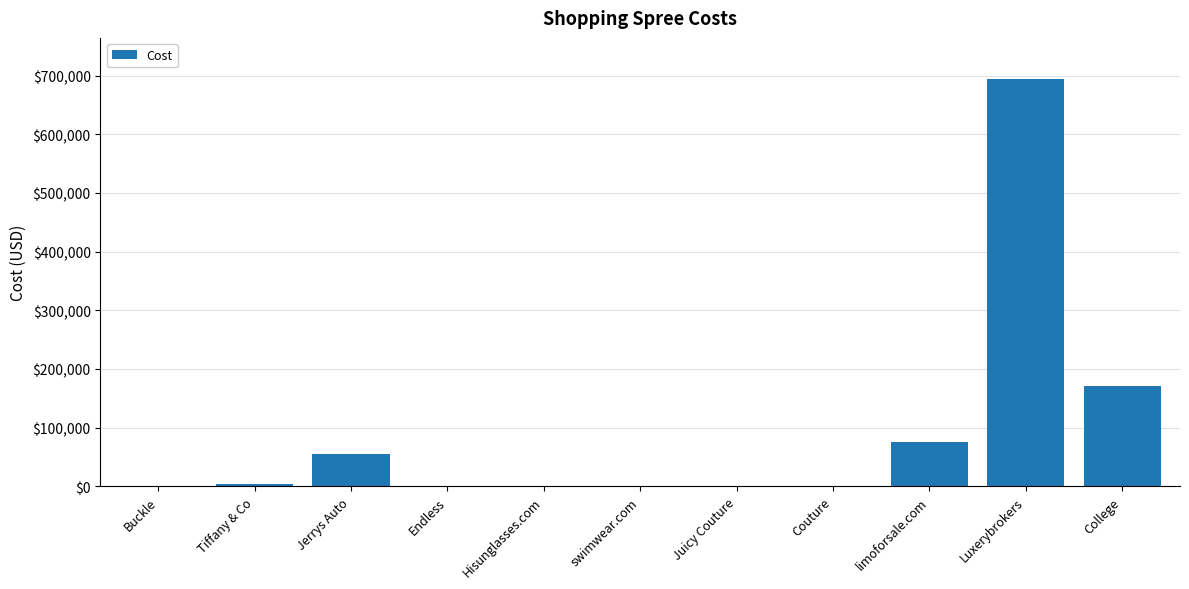

What is the ratio of the value at Tiffany & Co to the value at Jerrys Auto?

0.1